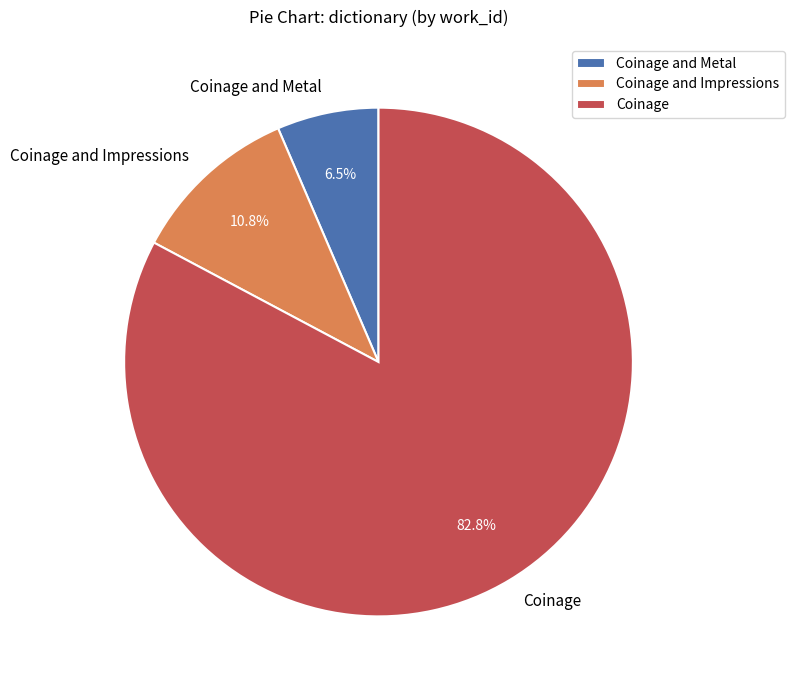

To the nearest percent, what is the average slice percentage?

33%